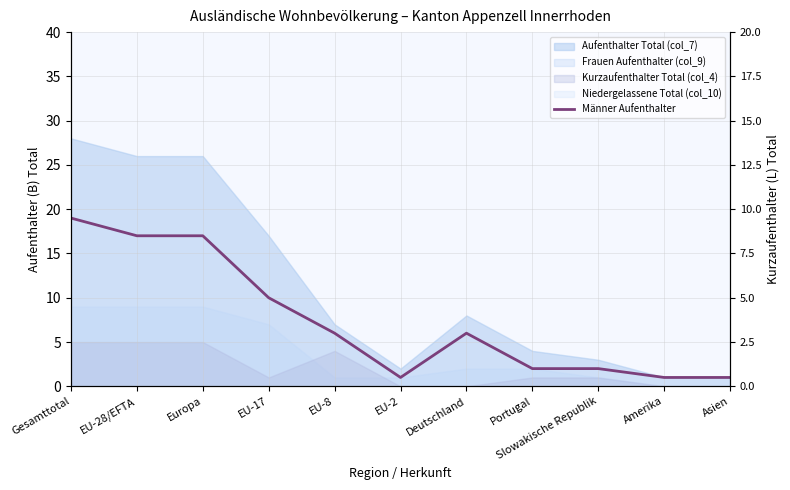

List the labels in order of value, largest first.

Gesamttotal, EU-28/EFTA, Europa, EU-17, EU-8, Deutschland, Portugal, Slowakische Republik, EU-2, Amerika, Asien